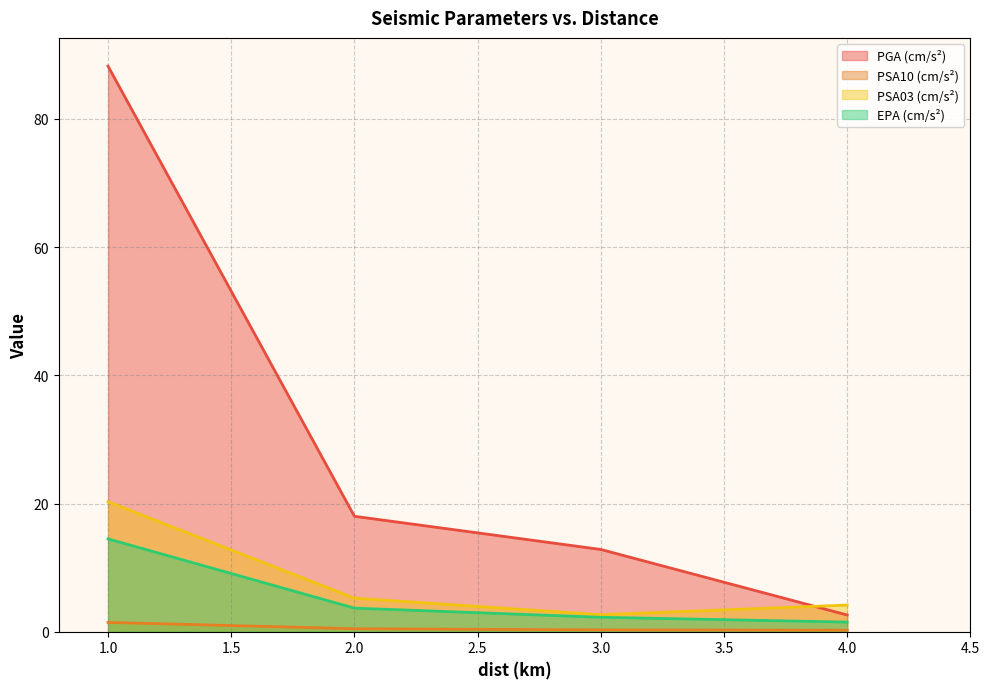

List the labels in order of EPA (cm/s²) value, largest first.

1.0, 2.0, 3.0, 4.0